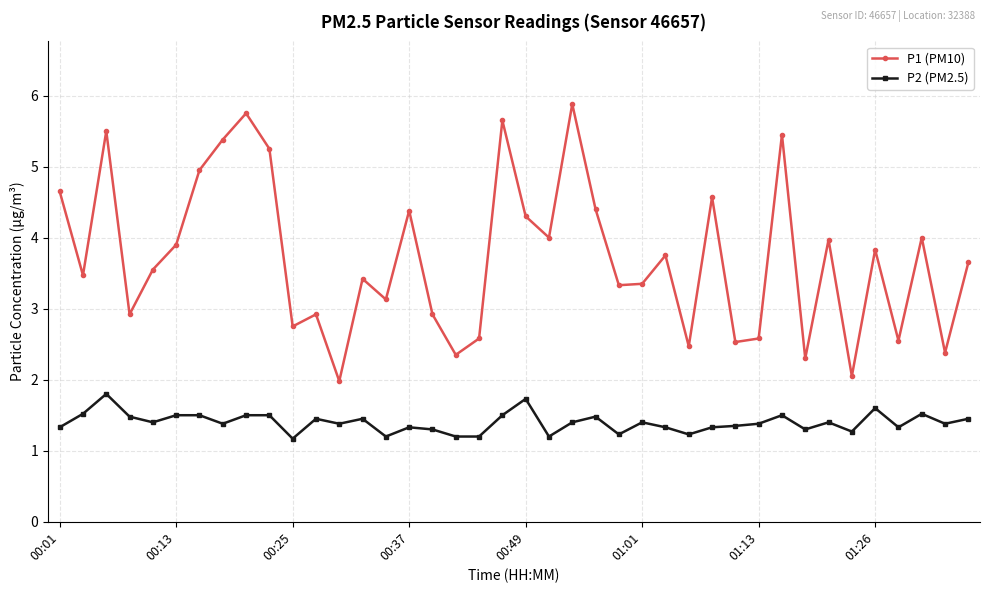

Rank the series by their maximum value, from highest to lowest.

P1 (PM10), P2 (PM2.5)